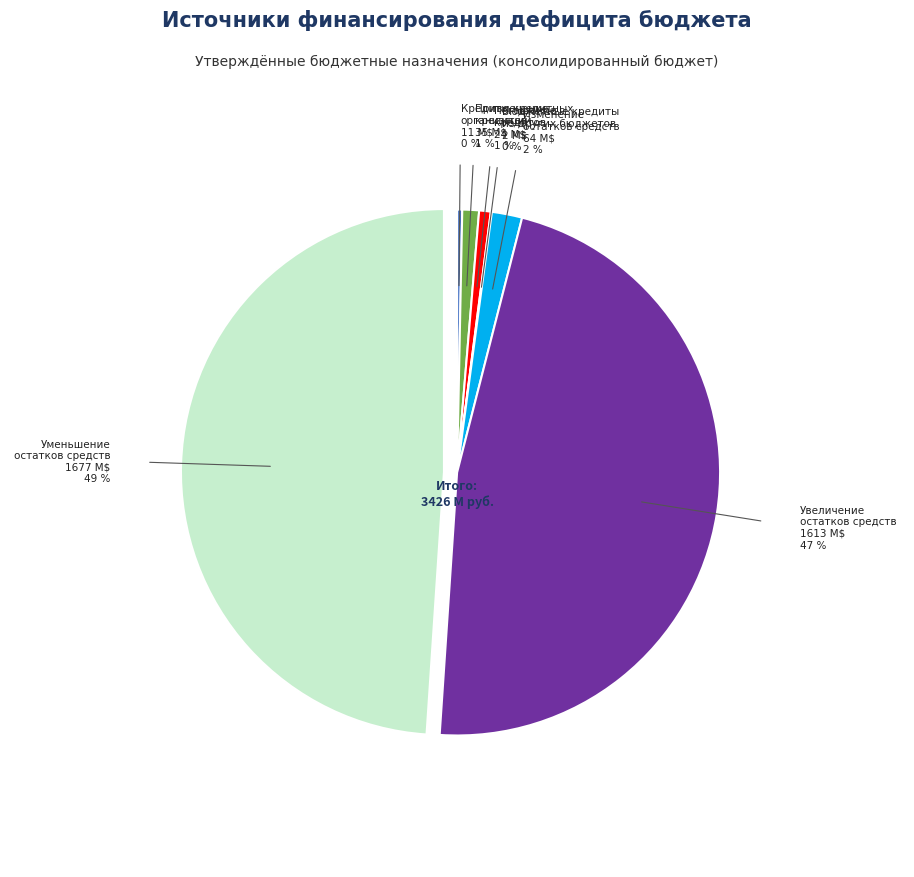

Which slice is the largest?

Уменьшение остатков средств